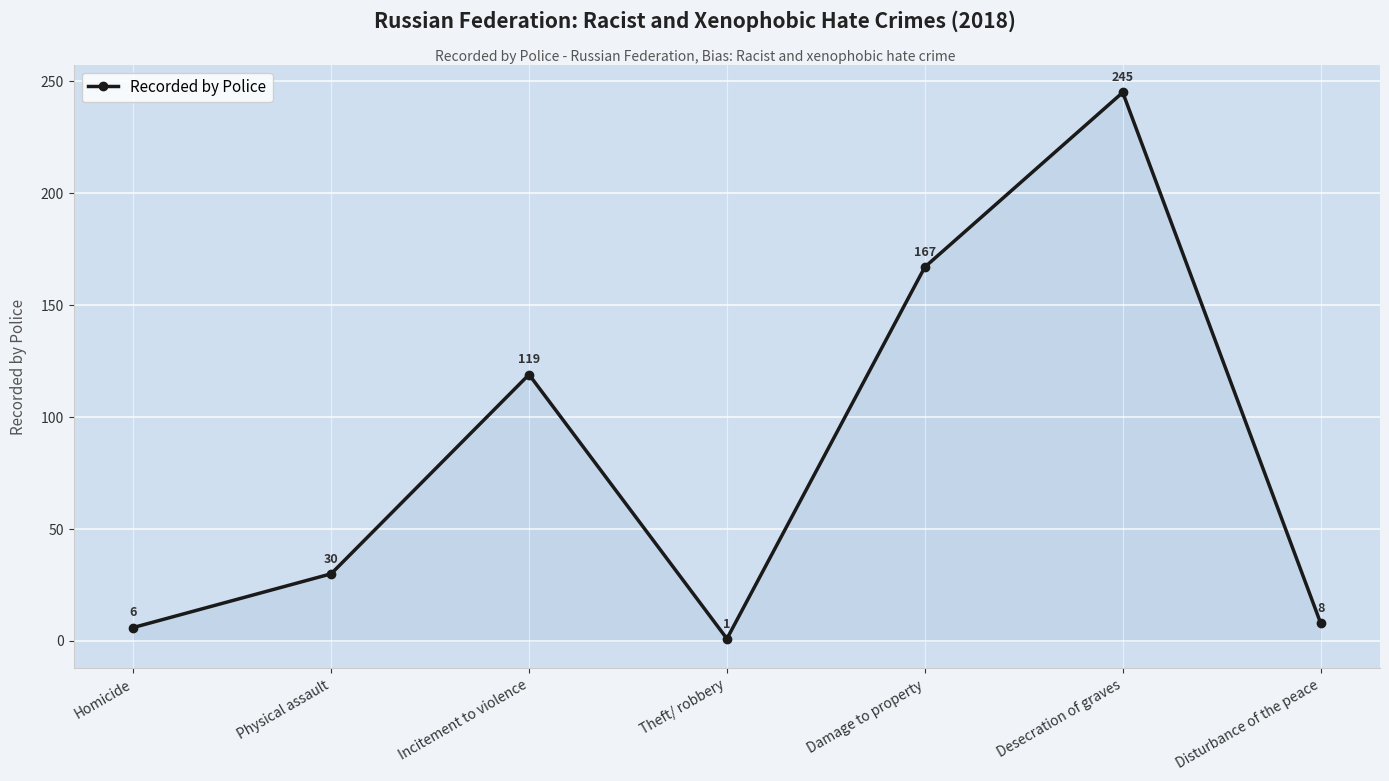

How many categories are shown in the chart?

7